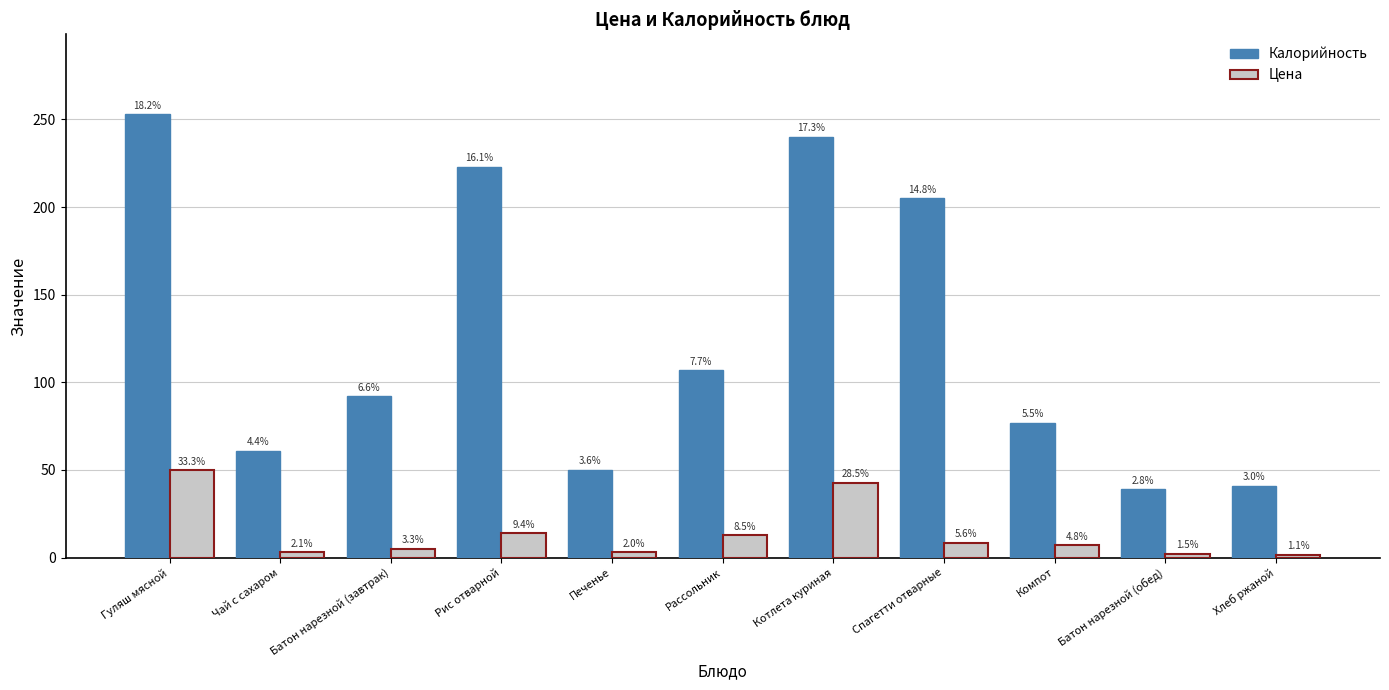

Rank the categories by Цена value from lowest to highest.

Хлеб ржаной, Батон нарезной (обед), Печенье, Чай с сахаром, Батон нарезной (завтрак), Компот, Спагетти отварные, Рассольник, Рис отварной, Котлета куриная, Гуляш мясной